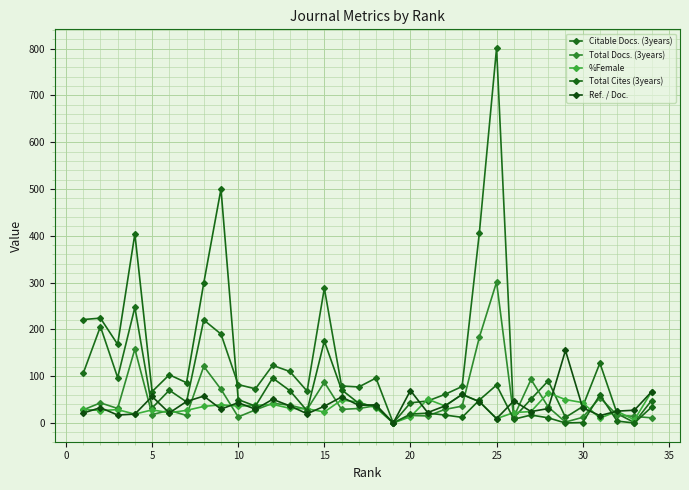

How many lines are shown in the chart?

5